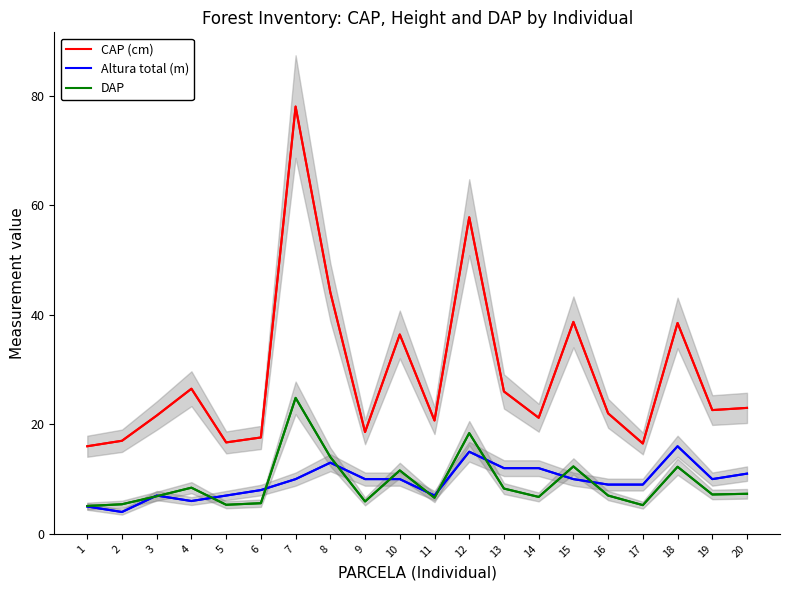

What is the minimum value for Altura total (m)?

4.0